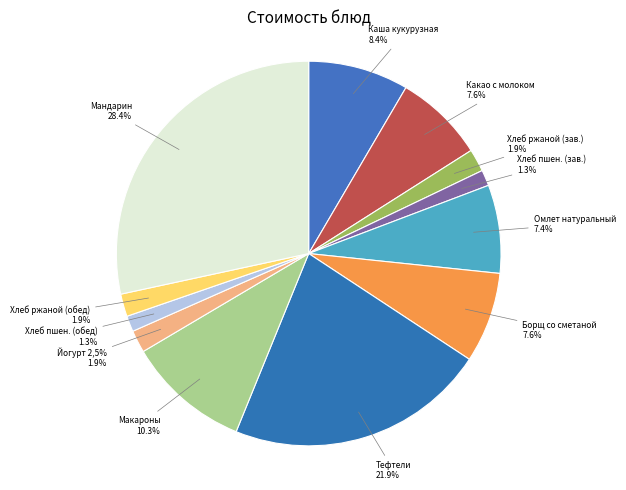

How many segments does this pie chart have?

12